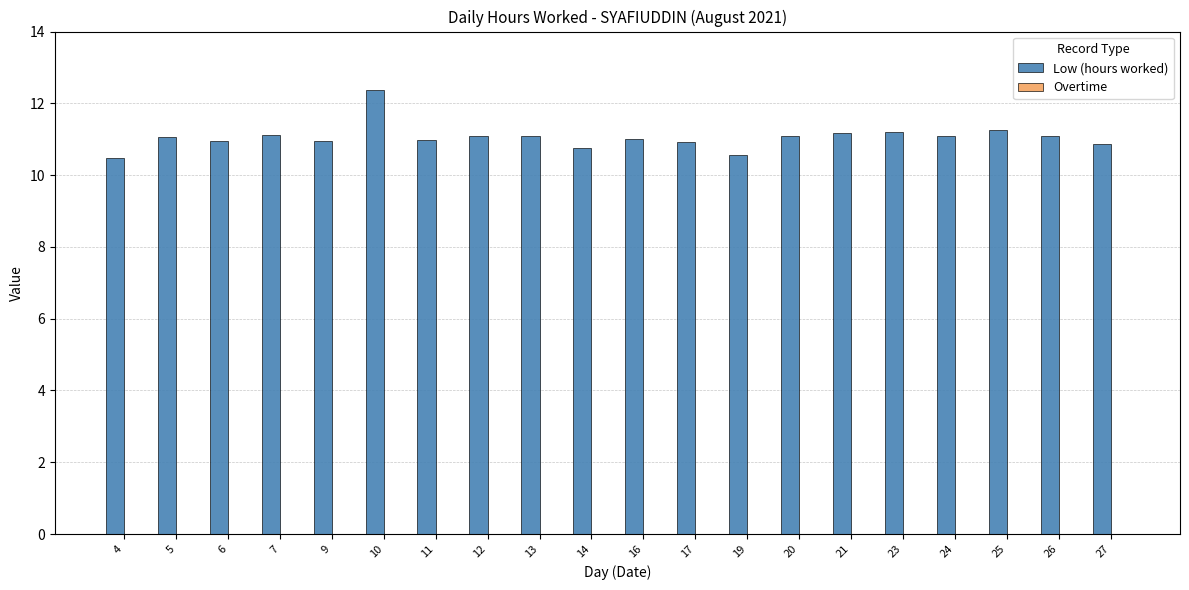

What is the difference between the values at 25 and 11?

0.3